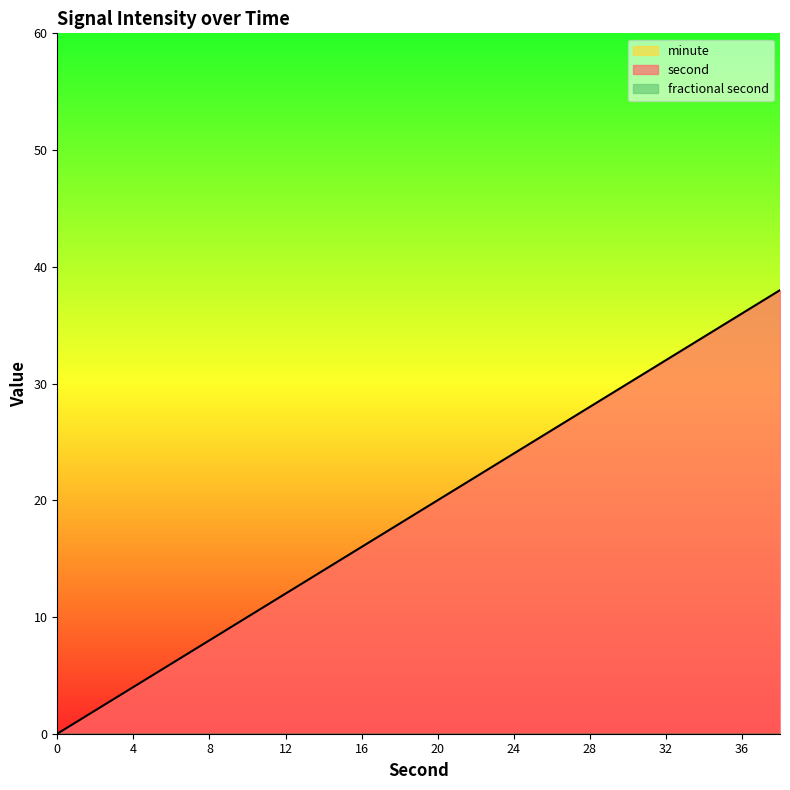

The fractional second series shows 0 at 6. True or false?

True